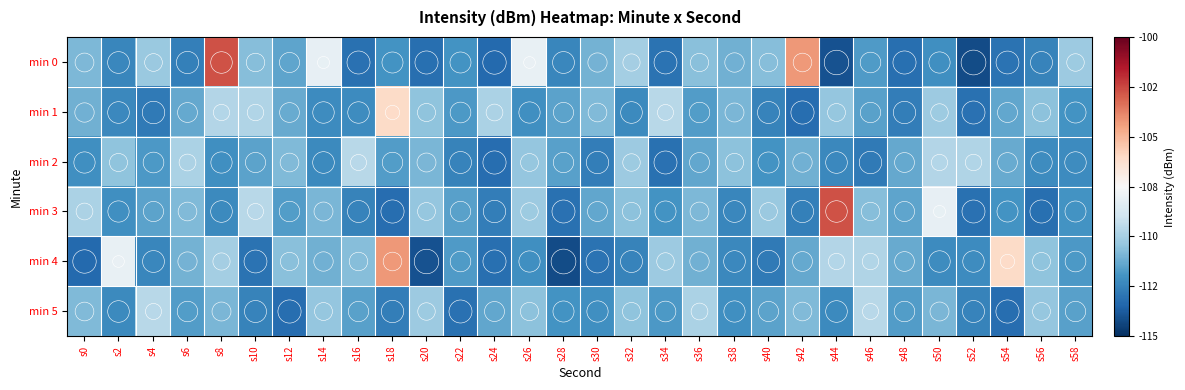

At which category is the sum across all series the highest?

s8